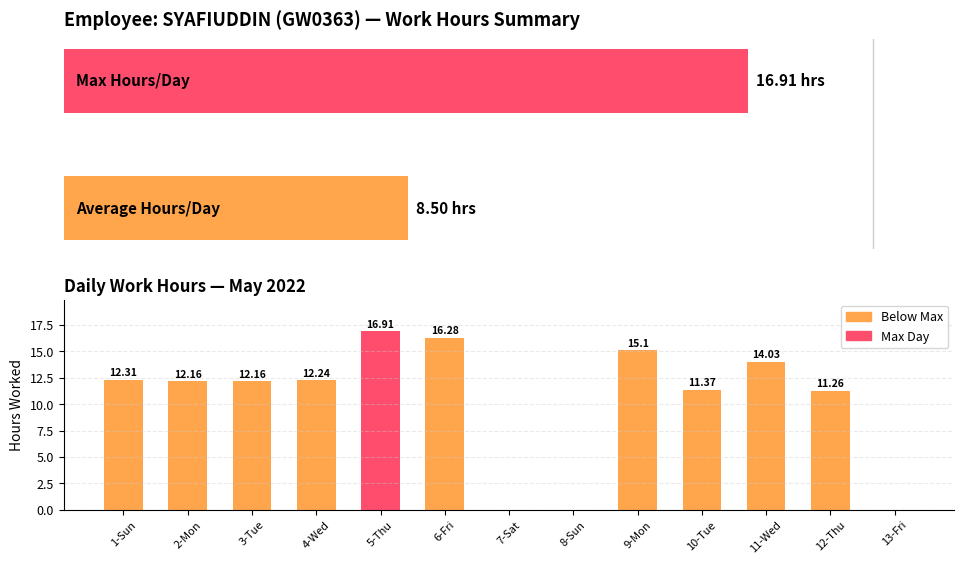

What is the label of the 7th bar from the right?

7-Sat